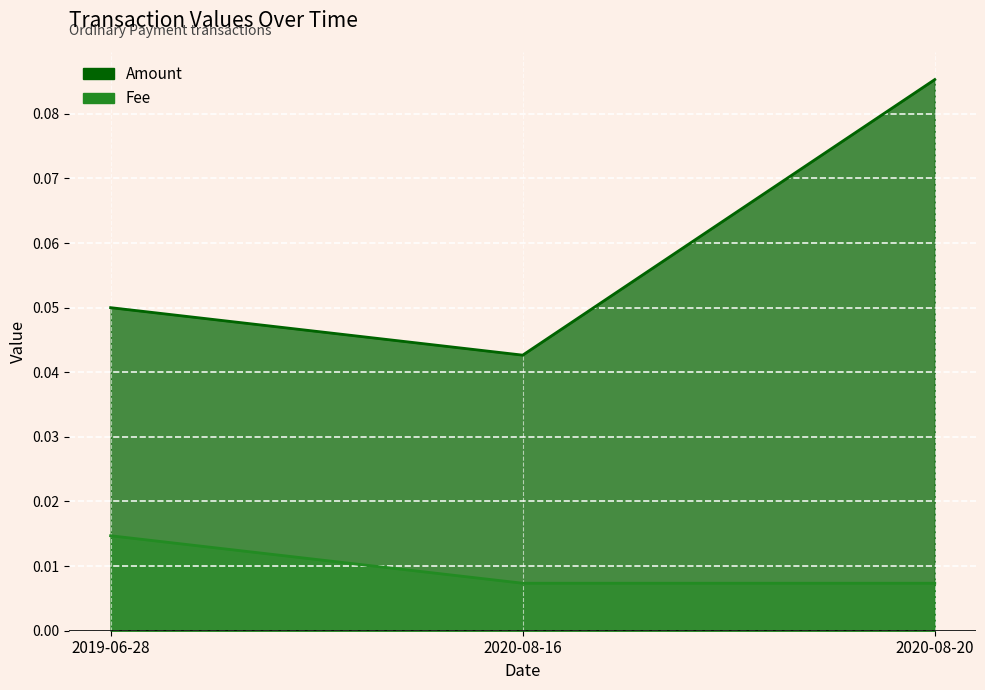

At which label is Fee line closest to 0?

2020-08-16